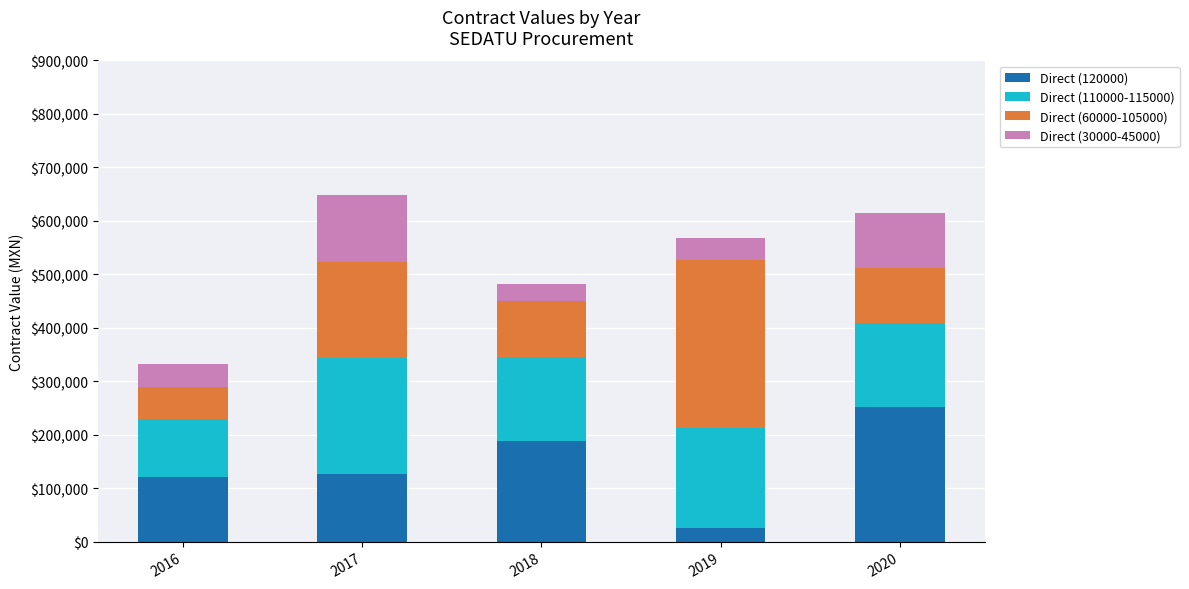

What is the lowest value of the Direct (120000) series?

26223.8